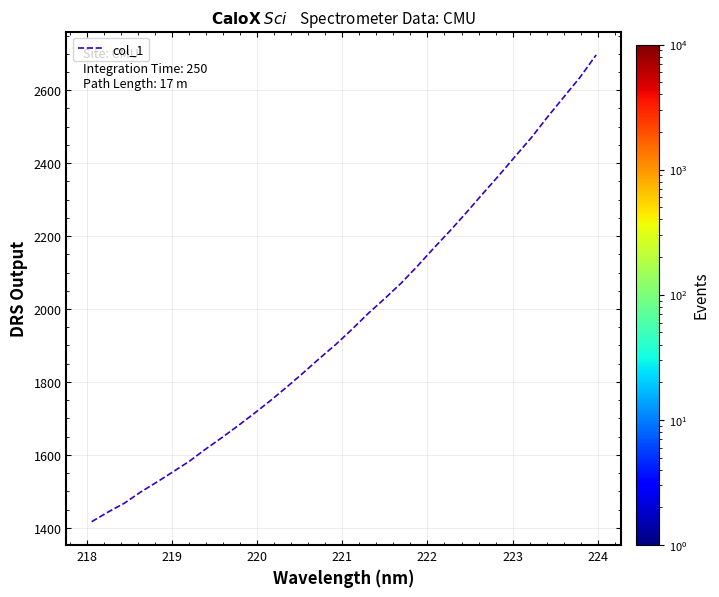

What is the smallest value displayed?

1416.8